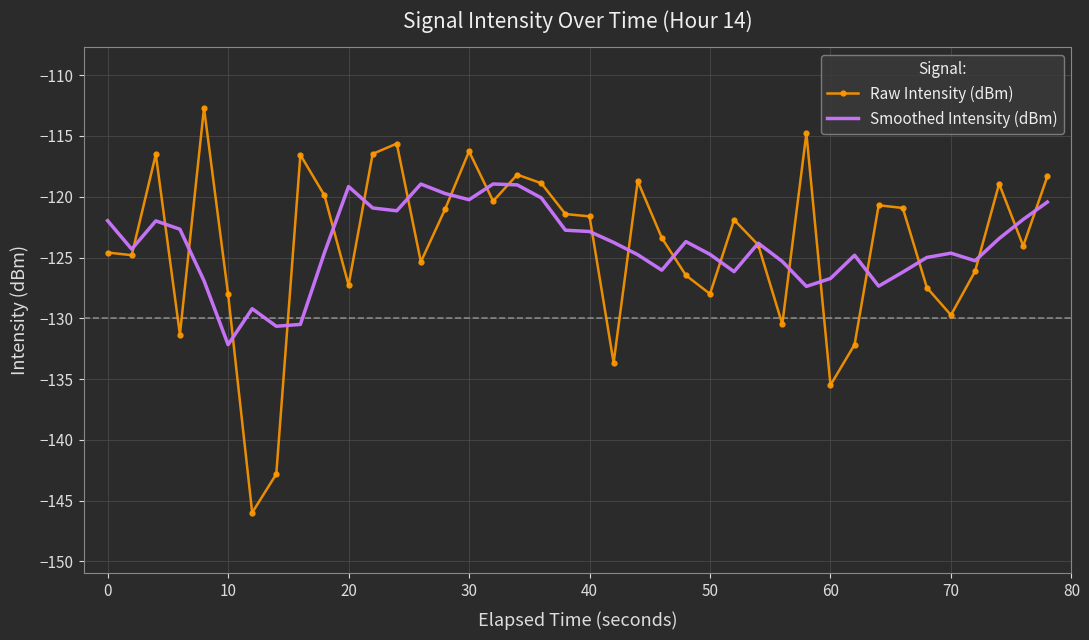

What is the smallest value displayed?

-146.0